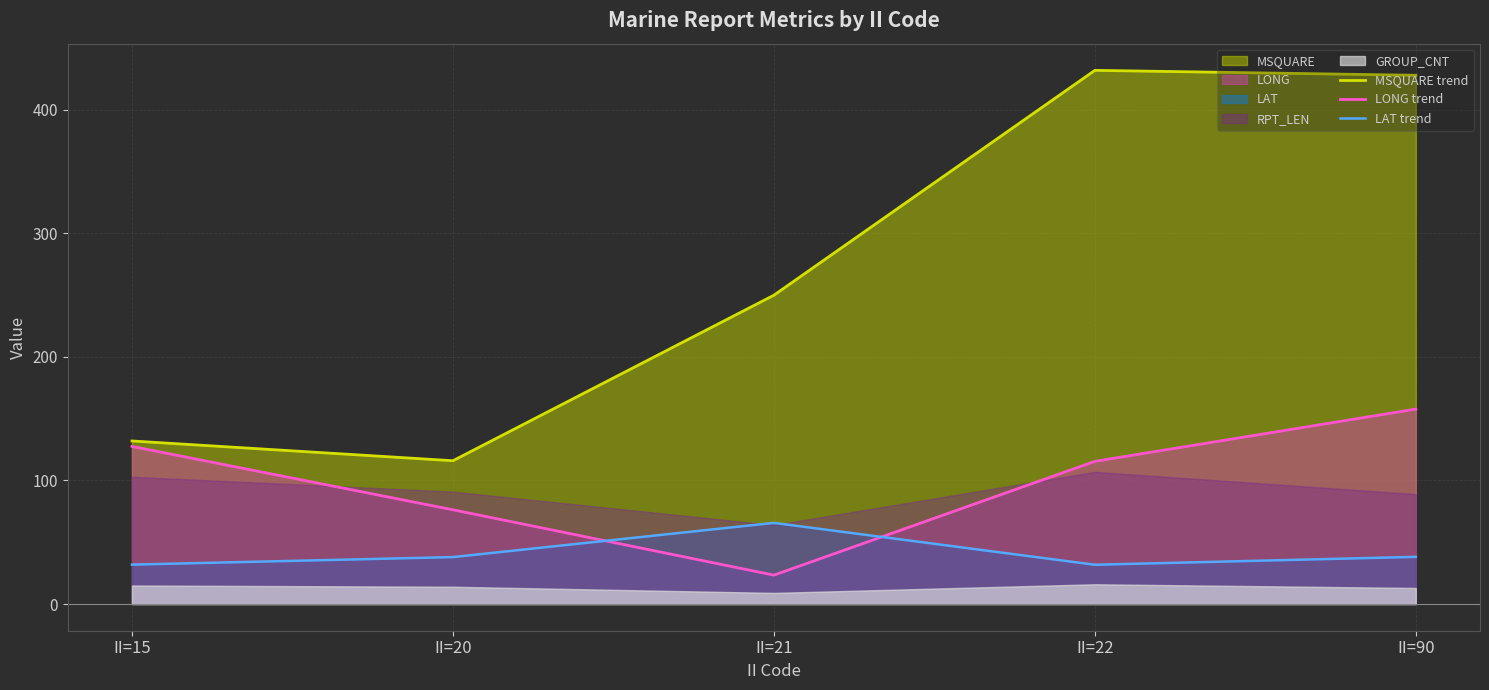

Is it true that LONG trend equals 182.8 at II=22?

False